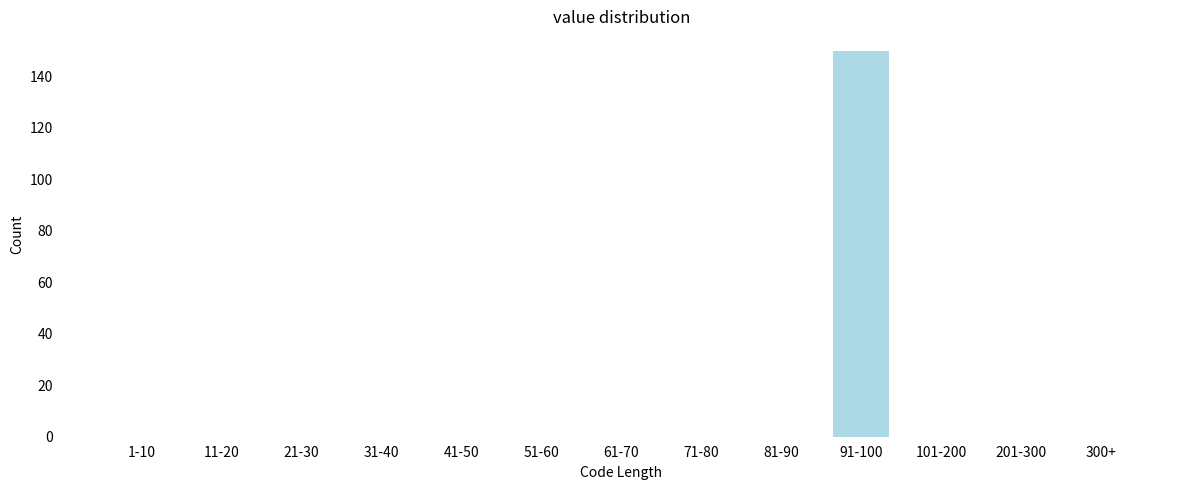

Reading right to left, what are all the values shown in this chart?

300+=0	201-300=0	101-200=0	91-100=150	81-90=0	71-80=0	61-70=0	51-60=0	41-50=0	31-40=0	21-30=0	11-20=0	1-10=0